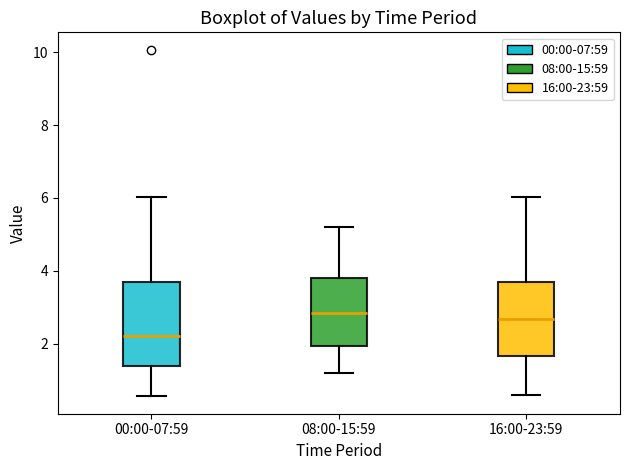

Where is the lower edge of the box for 00:00-07:59 on the y-axis? The values are not printed on the chart, so give them approximately, as read against the axis.

1.4